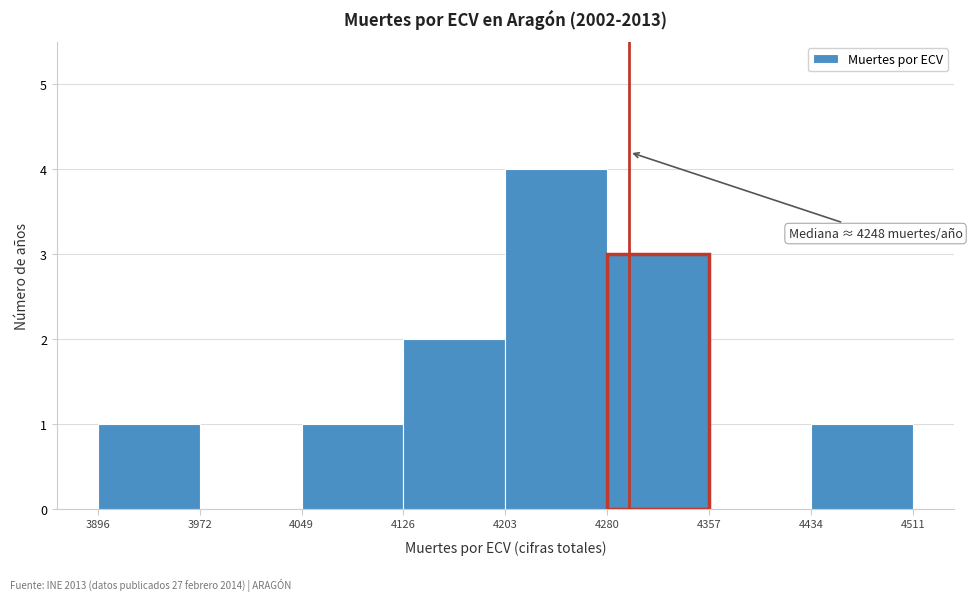

Which range on the x-axis has the tallest bar?

4203 to 4280